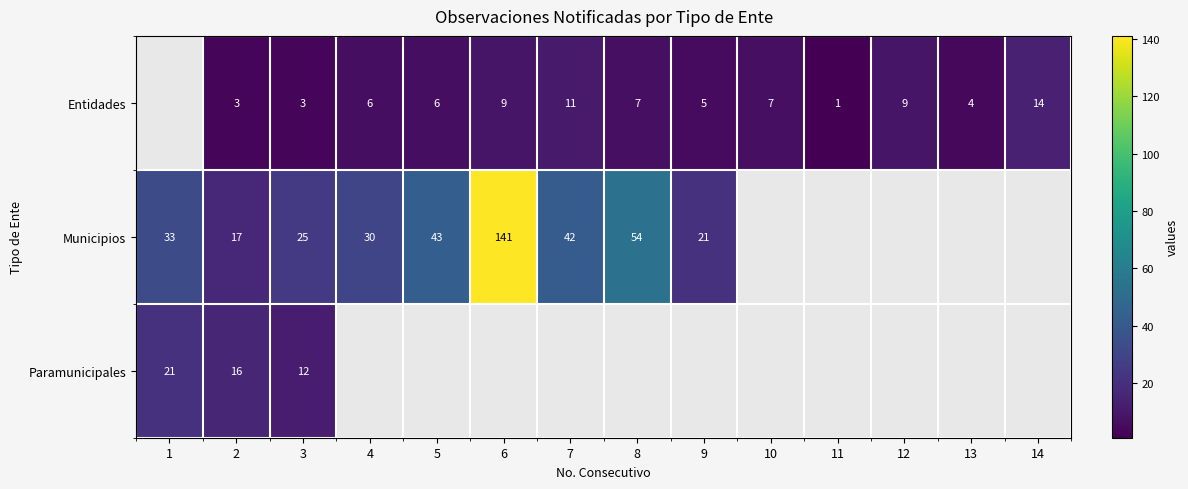

Count the number of categories in the chart.

14